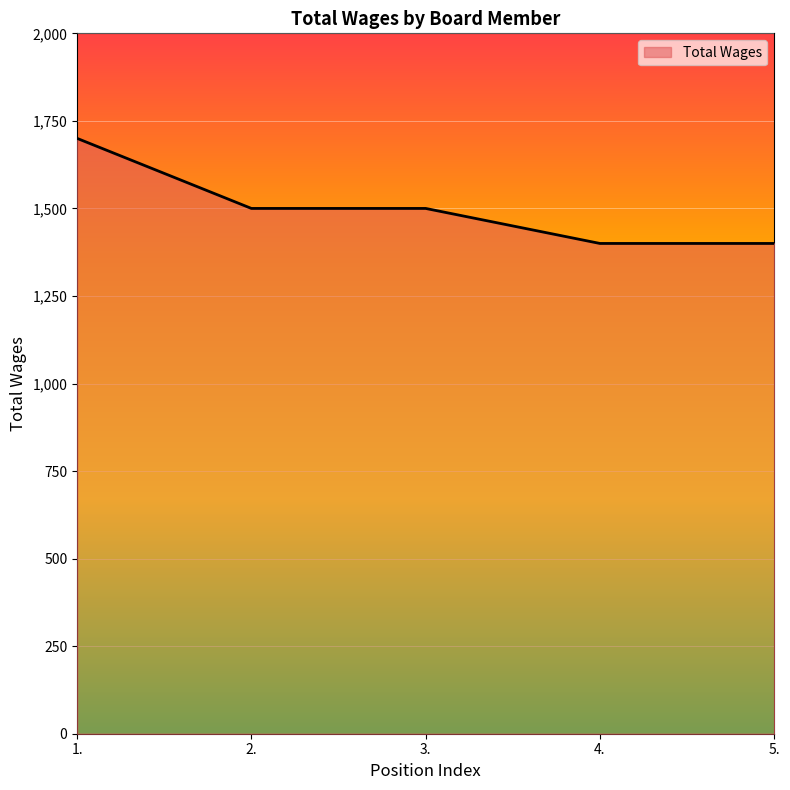

Count the number of categories in the chart.

5